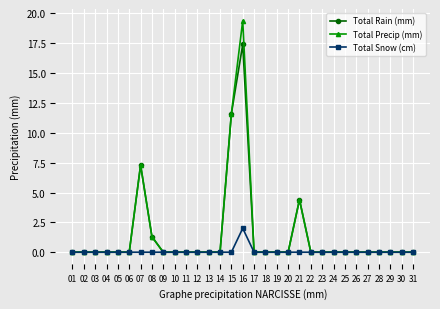

Which series has the largest range (max minus min)?

Total Precip (mm)